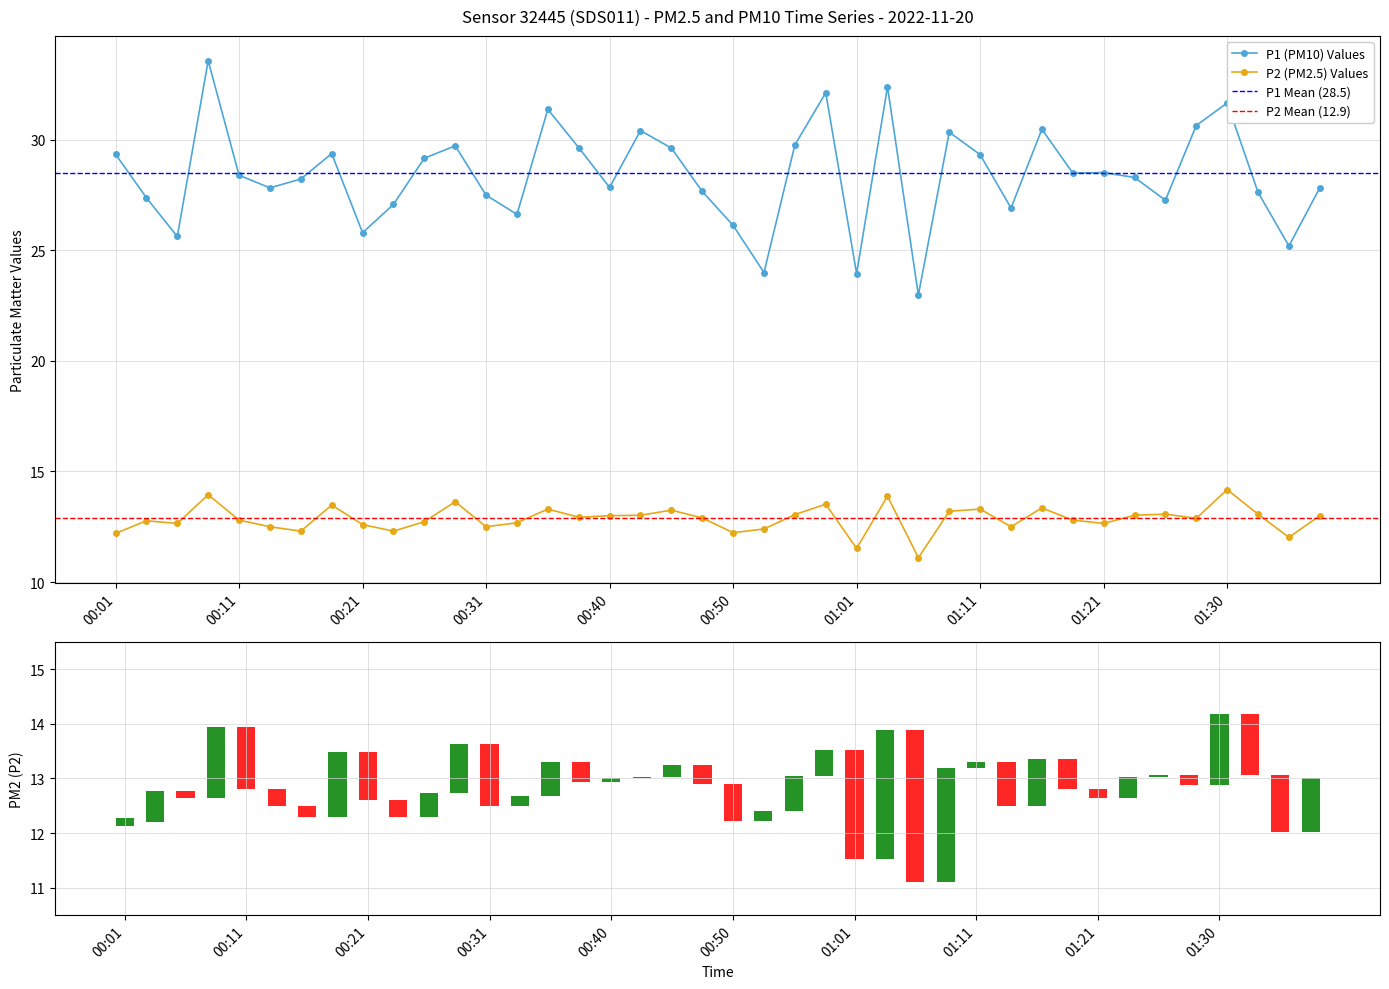

Between 00:53 and 00:33, which is larger?

00:33